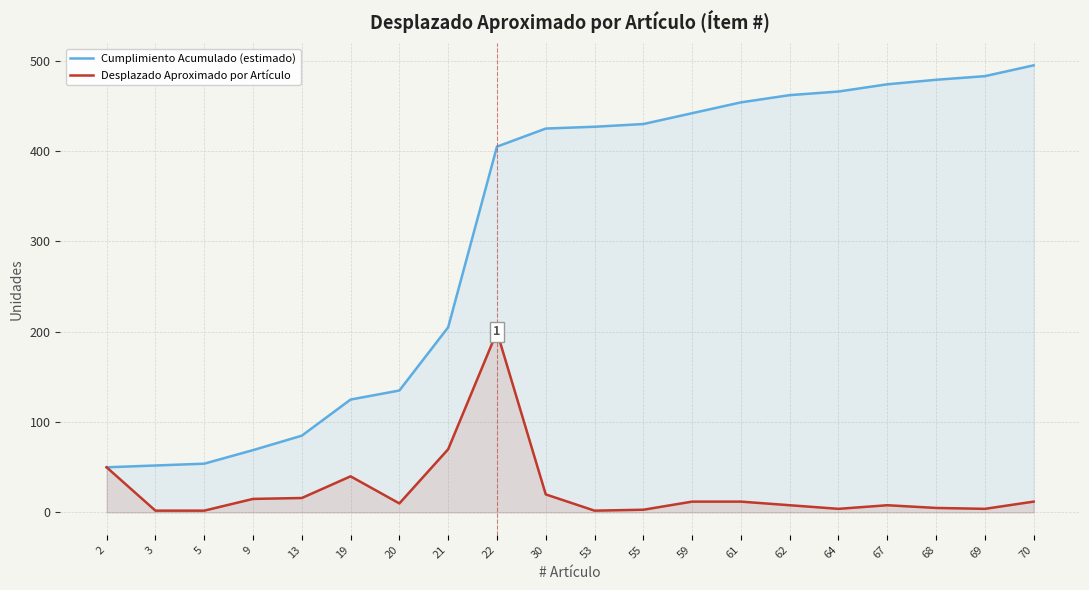

Which category has the highest value in the Desplazado Aproximado por Artículo series?

22